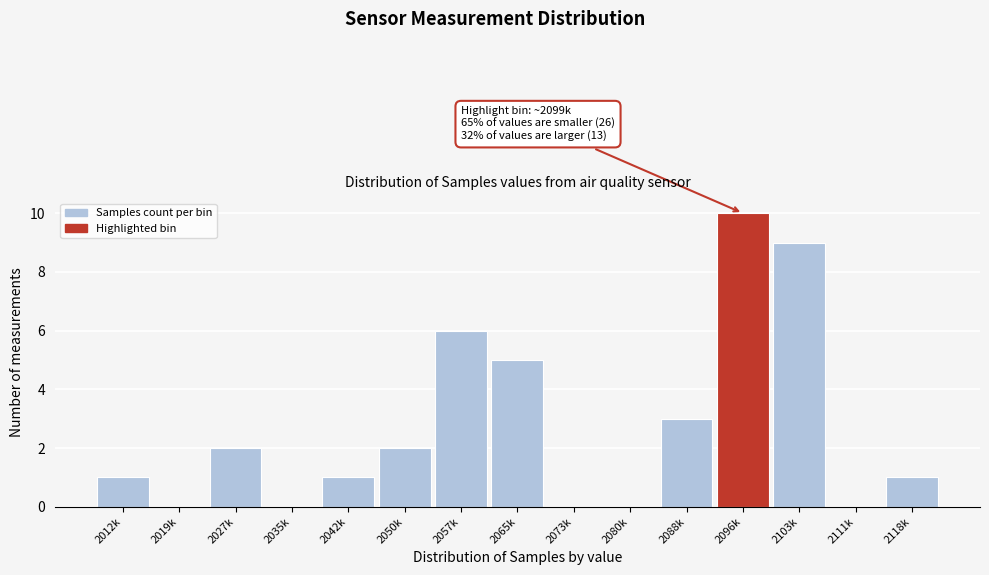

Reading left to right, what are all the values shown in this chart?

2012k=1	2019k=0	2027k=2	2035k=0	2042k=1	2050k=2	2057k=6	2065k=5	2073k=0	2080k=0	2088k=3	2096k=10	2103k=9	2111k=0	2118k=1